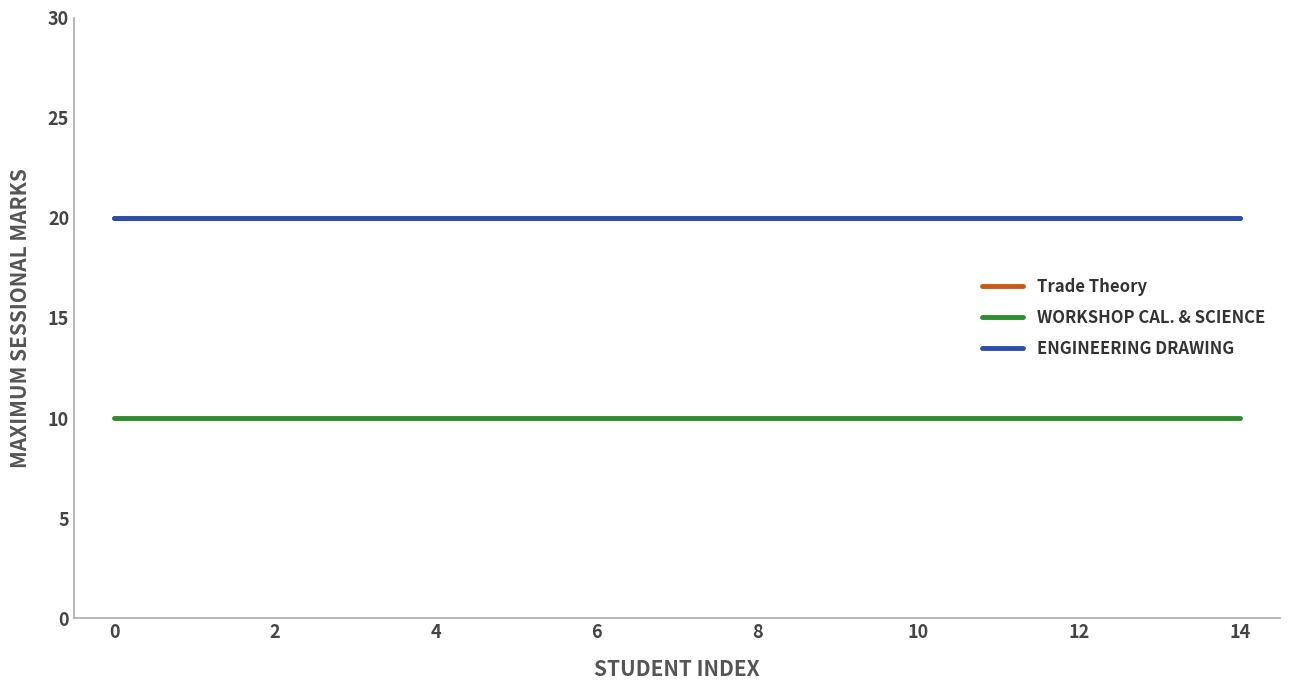

True or false: ENGINEERING DRAWING and WORKSHOP CAL. & SCIENCE intersect in this chart.

False